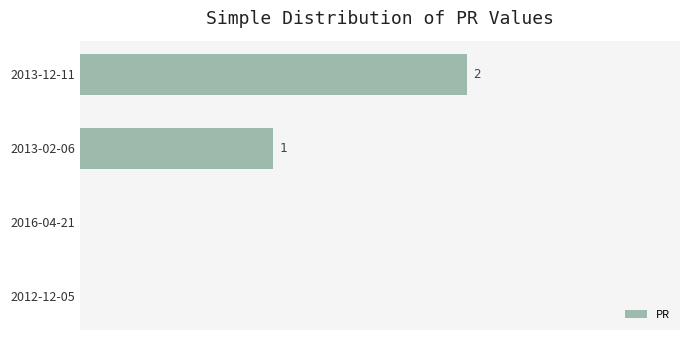

Which label corresponds to the largest value in the chart?

2013-12-11